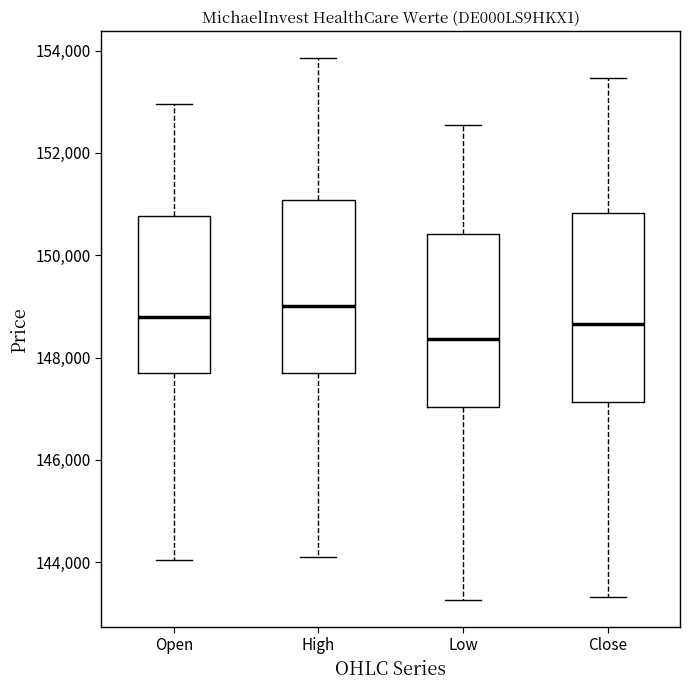

Reading left to right, read every box against the y-axis: the position of its median line, the range the box covers, and the ends of its whiskers. The values are not printed on the chart, so give them approximately, as read against the axis.

Open: median 148800, box 147800 to 150800, whiskers 144000 to 153000
High: median 149000, box 147800 to 151000, whiskers 144000 to 153800
Low: median 148400, box 147000 to 150400, whiskers 143200 to 152600
Close: median 148600, box 147200 to 150800, whiskers 143400 to 153400